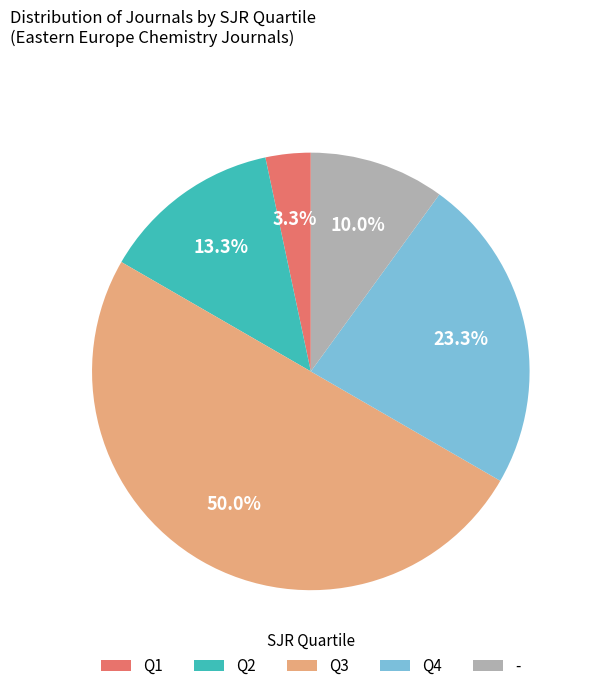

To the nearest percent, what is the combined percentage of Q1 and Q2?

17%